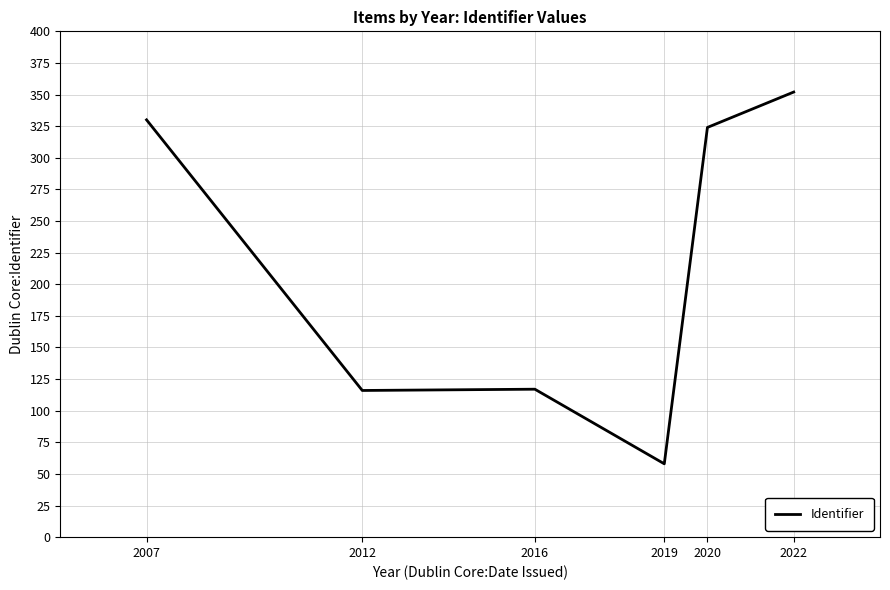

Which has a higher value, 2007 or 2019?

2007